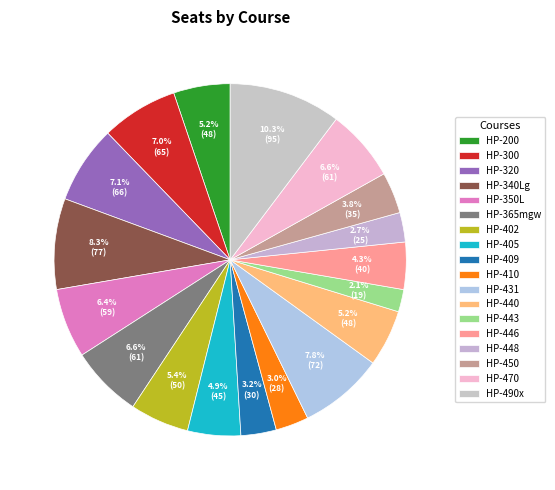

Count the number of slices in the pie.

18